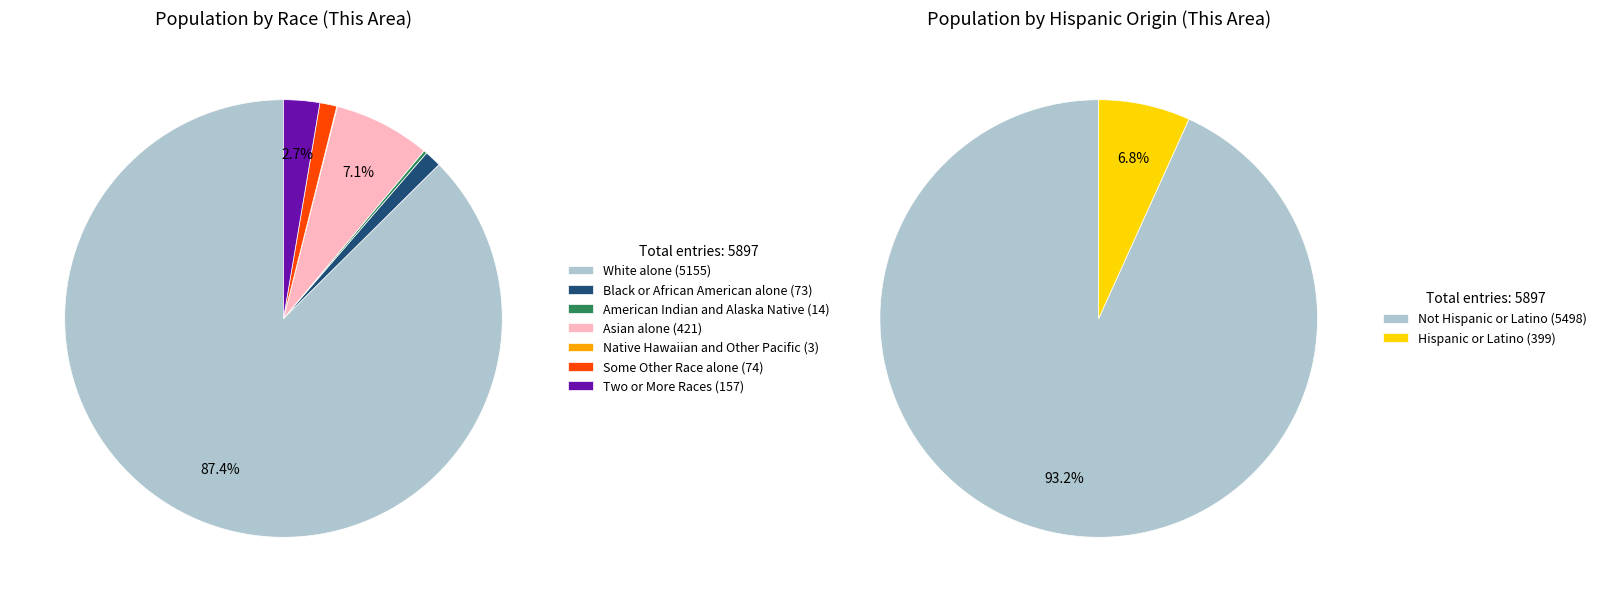

Is American Indian and Alaska Native the majority of the pie?

No